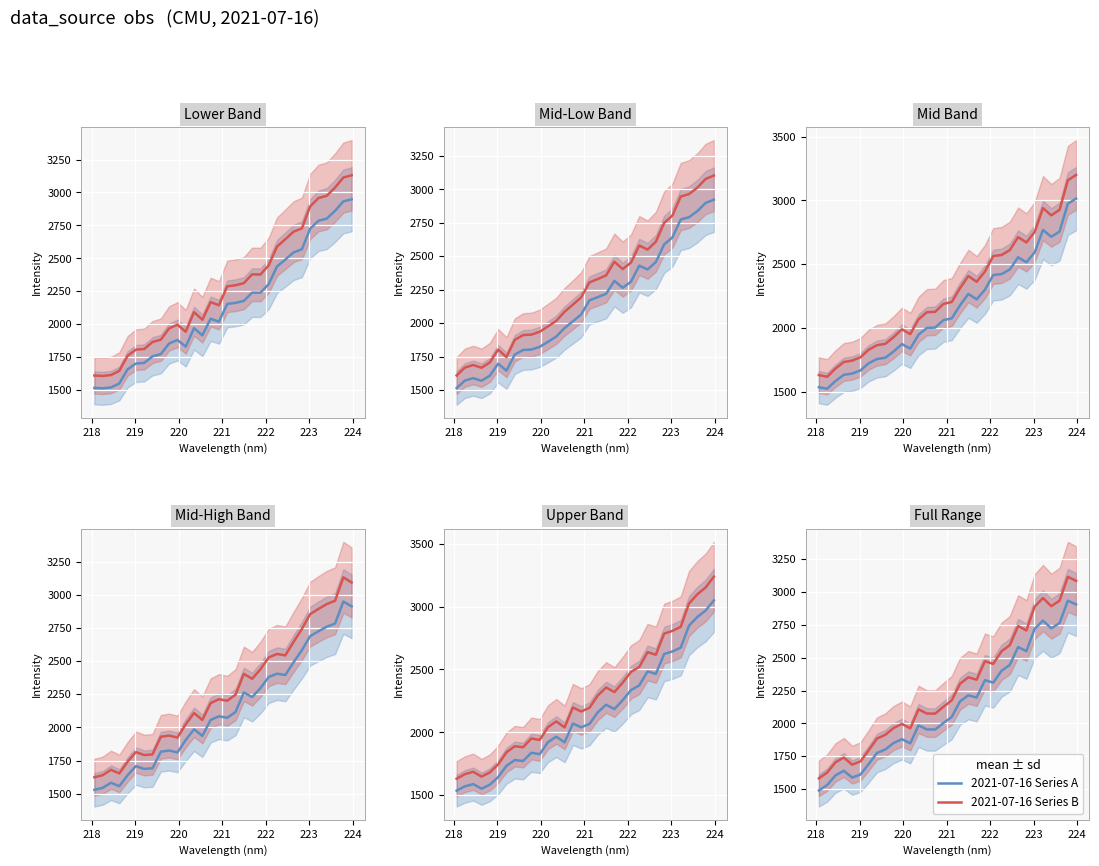

What is the difference between the maximum and minimum values in the 2021-07-16 Series B series?

1533.9